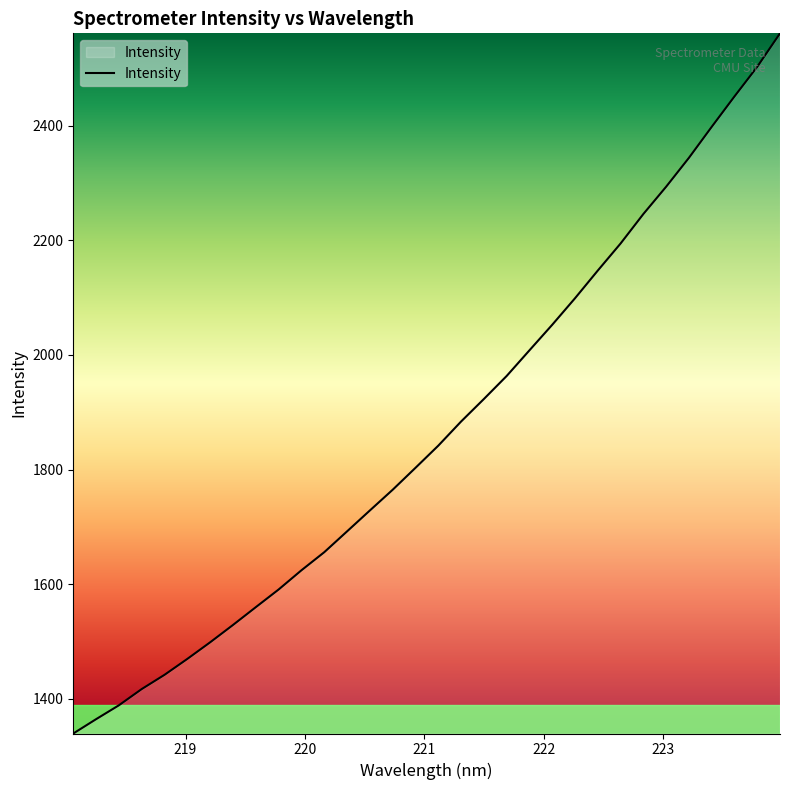

What is the minimum value shown in the chart?

1339.8